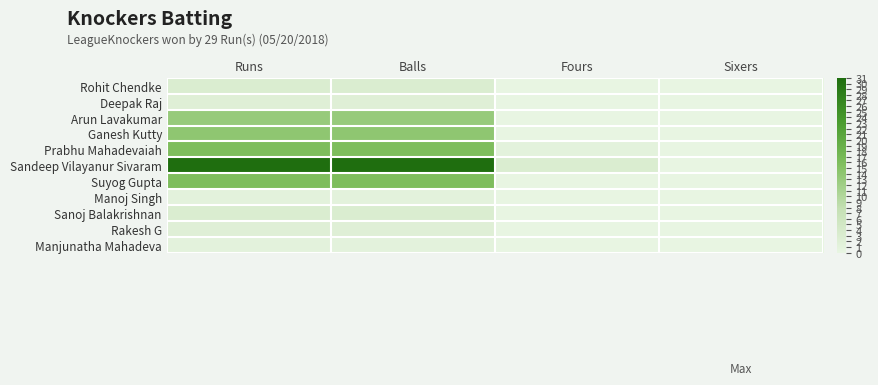

Reading left to right, transcribe all the data shown in this chart.

Rohit Chendke: Runs=3	Balls=3	Fours=0	Sixers=0
Deepak Raj: Runs=2	Balls=2	Fours=0	Sixers=0
Arun Lavakumar: Runs=13	Balls=13	Fours=0	Sixers=0
Ganesh Kutty: Runs=14	Balls=14	Fours=0	Sixers=0
Prabhu Mahadevaiah: Runs=16	Balls=16	Fours=1	Sixers=0
Sandeep Vilayanur Sivaram: Runs=31	Balls=31	Fours=3	Sixers=0
Suyog Gupta: Runs=16	Balls=16	Fours=0	Sixers=0
Manoj Singh: Runs=1	Balls=1	Fours=0	Sixers=0
Sanoj Balakrishnan: Runs=3	Balls=3	Fours=0	Sixers=0
Rakesh G: Runs=2	Balls=2	Fours=0	Sixers=0
Manjunatha Mahadeva: Runs=1	Balls=1	Fours=0	Sixers=0